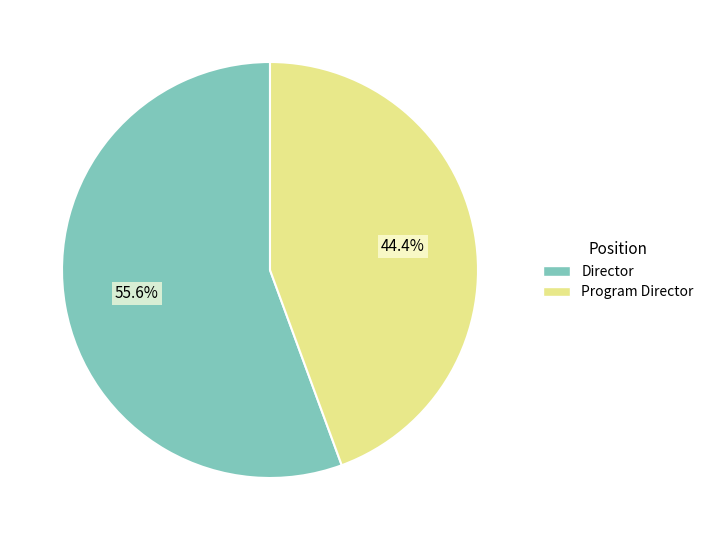

To the nearest percent, what is the average slice percentage?

50%